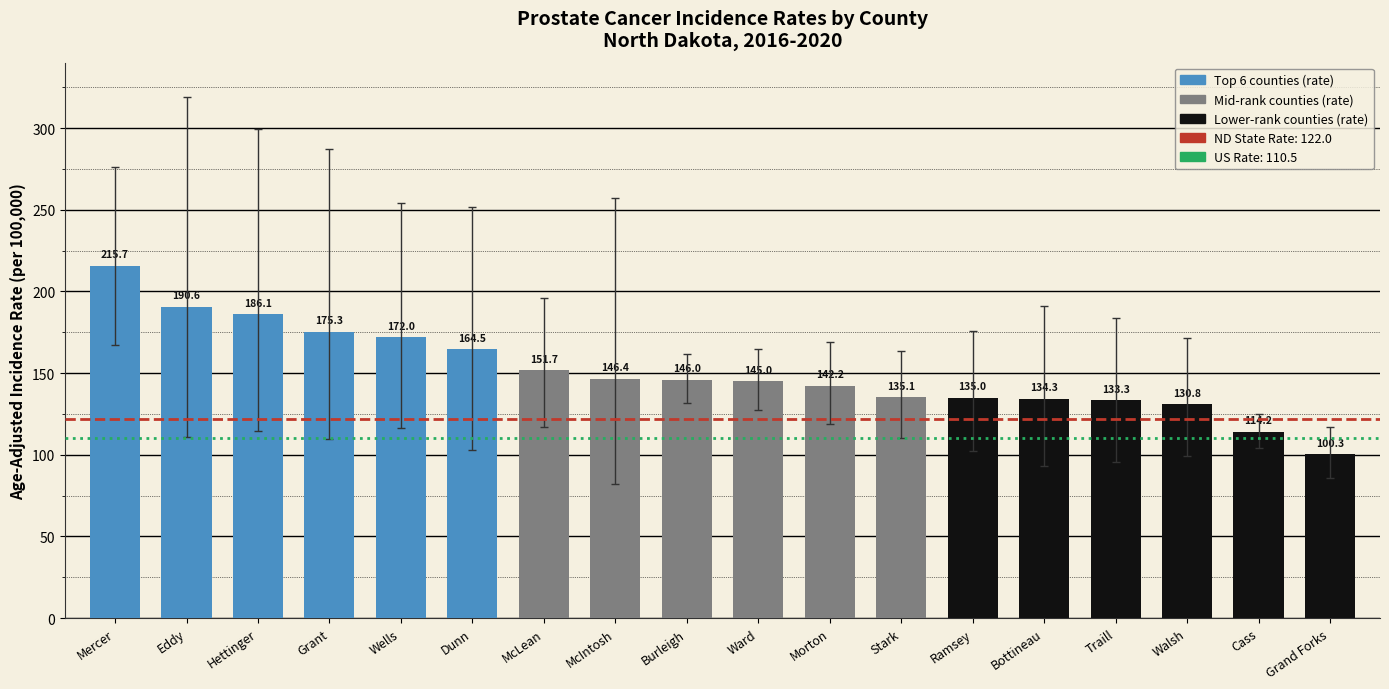

What is the sum of the values at Cass and Wells?

286.2